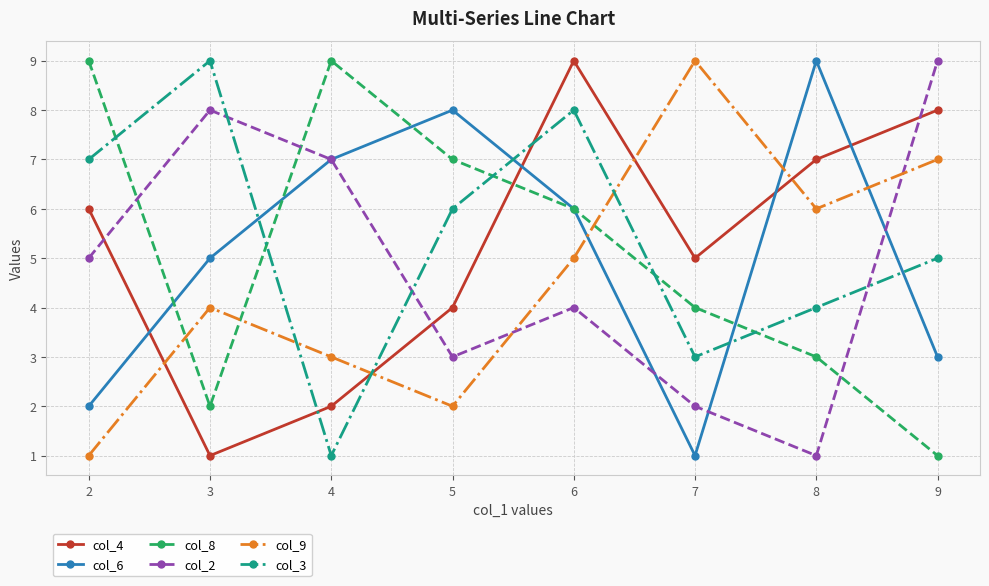

What are all the series names shown in the legend?

col_4, col_6, col_8, col_2, col_9, col_3